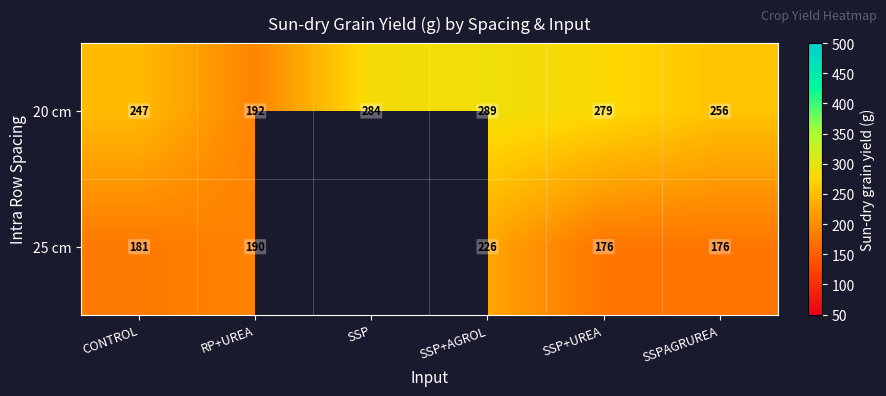

How many data points in 20 cm are less than 279?

3